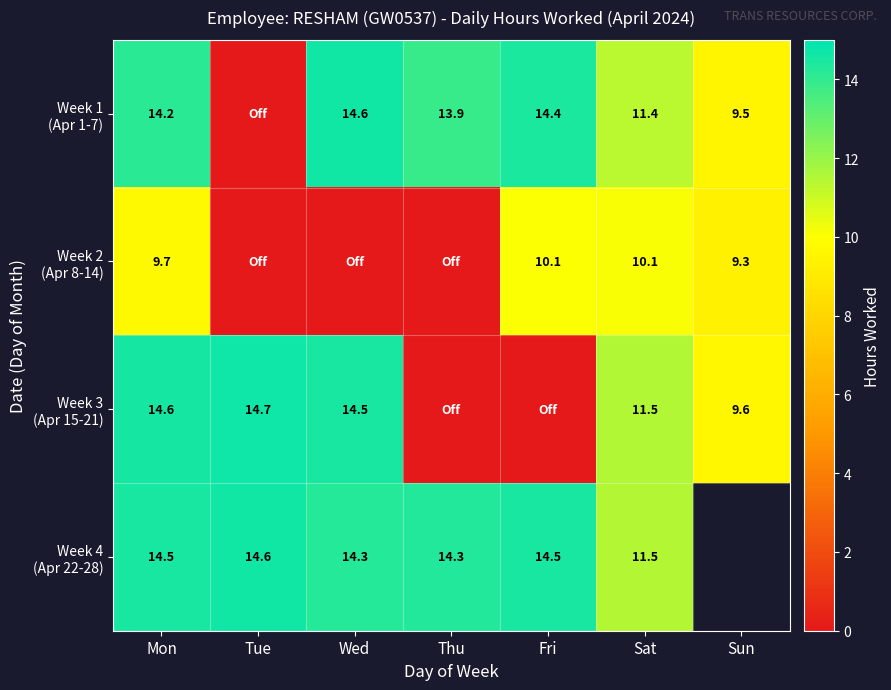

What is the sum of the Week 3 (Apr 15-21) values at Sat and Fri?

11.5